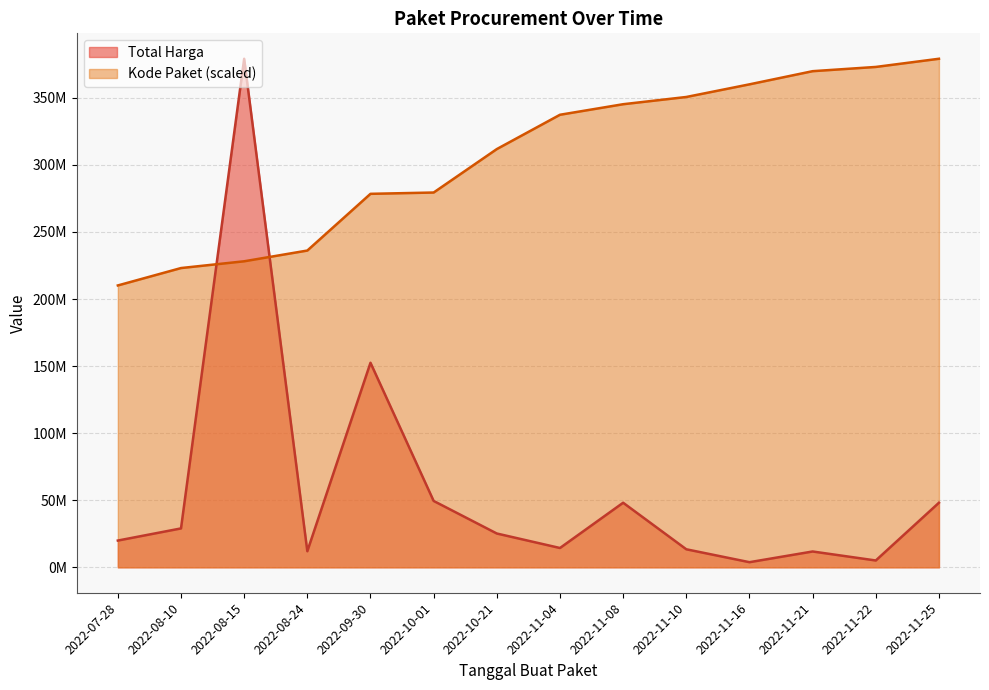

Rank the series by their maximum value, from highest to lowest.

Total Harga, Kode Paket